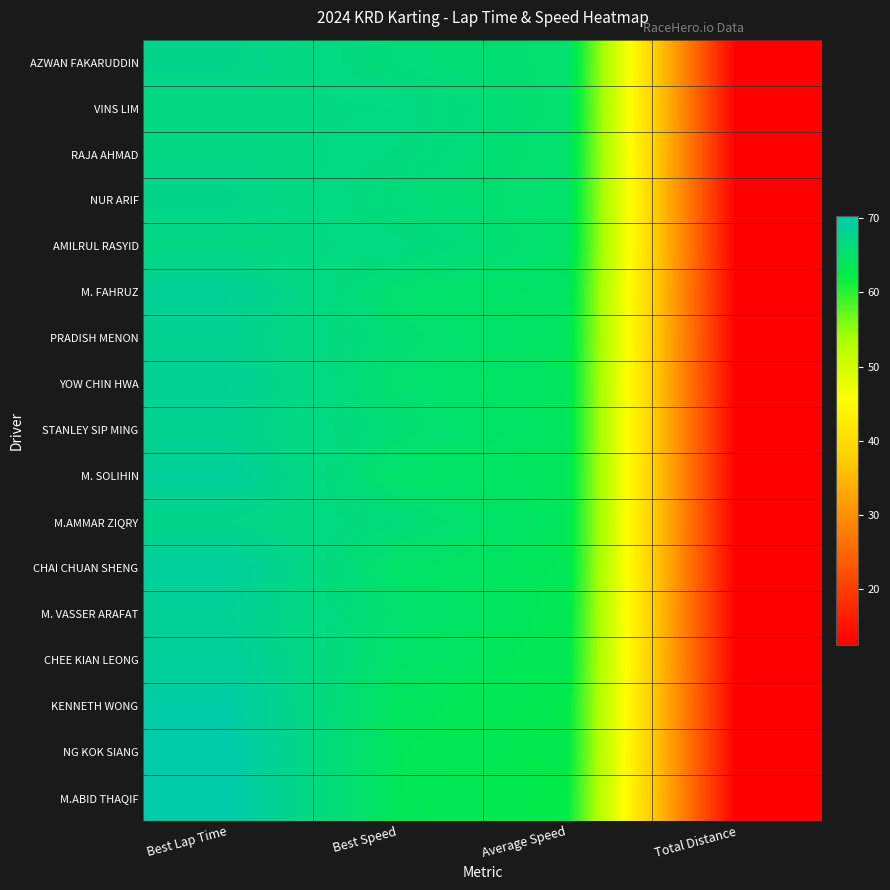

At which category is the sum across all series the highest?

Best Lap Time